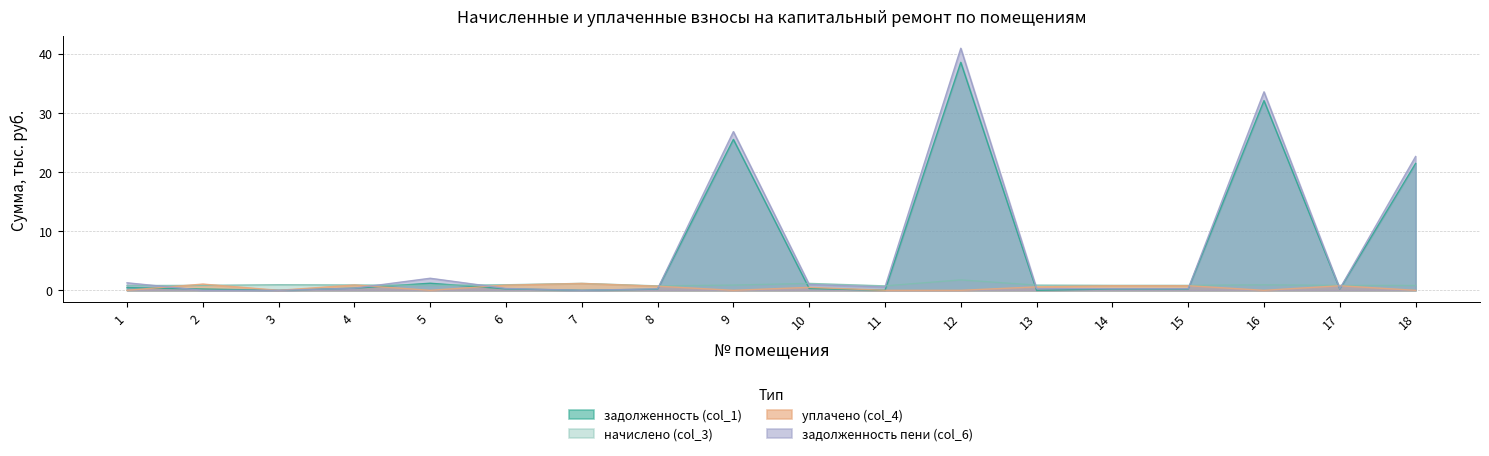

What is the difference between the начислено (col_3) values at 8 and 15?

0.1